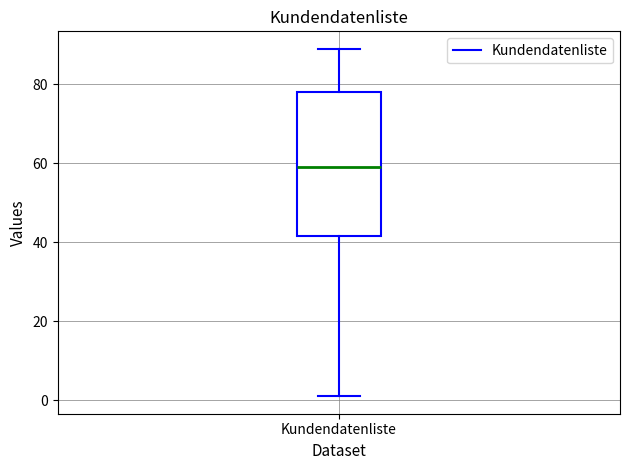

Read this box plot against the y-axis: the position of the median line, the range covered by the box, and the ends of both whiskers. The values are not printed on the chart, so give them approximately, as read against the axis.

median 60, box 42 to 78, whiskers 2 to 90